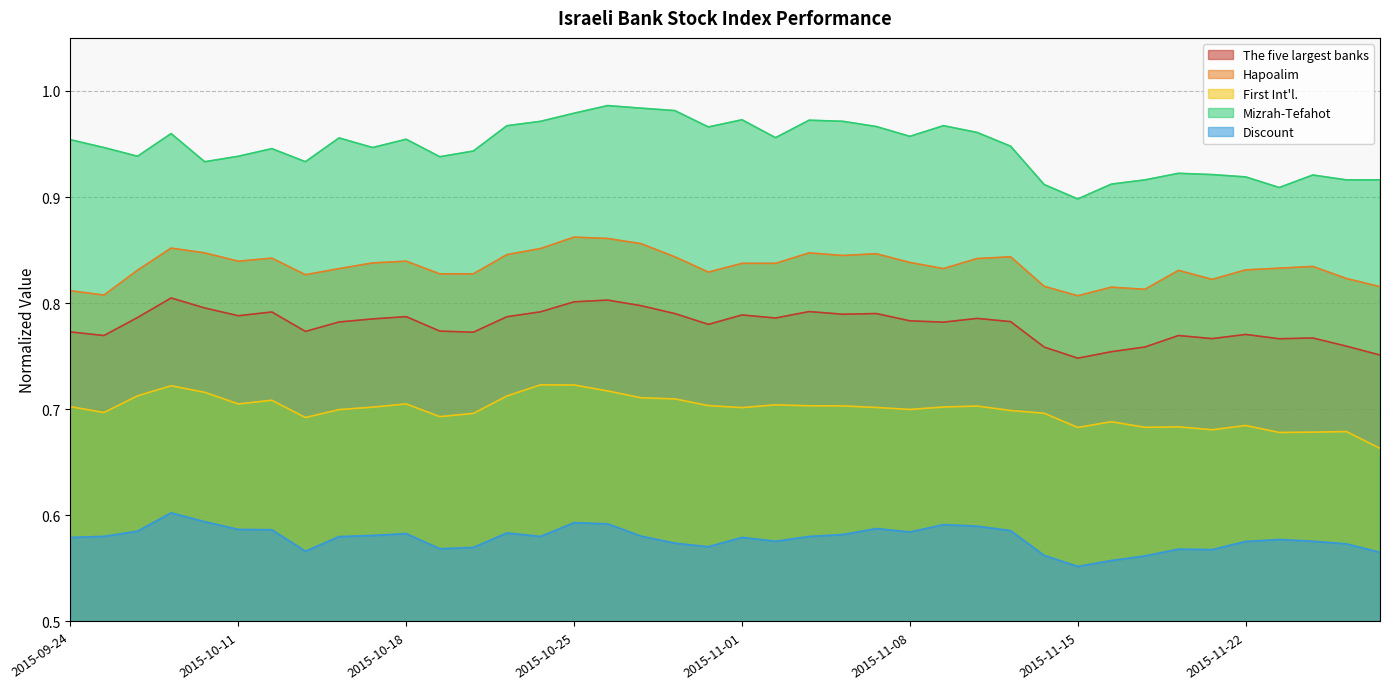

What is the approximate value of Discount at 2015-11-19?

0.6